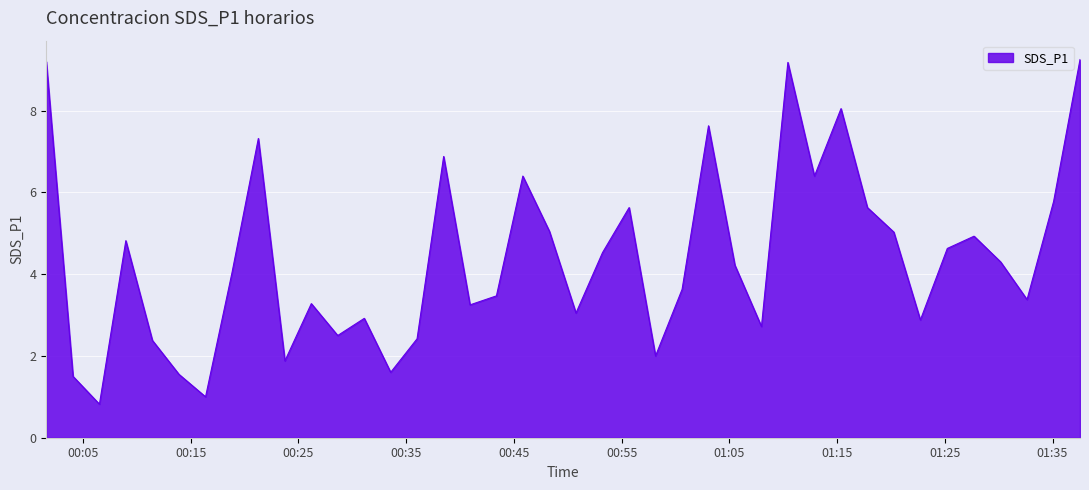

How many lines are shown in the chart?

1